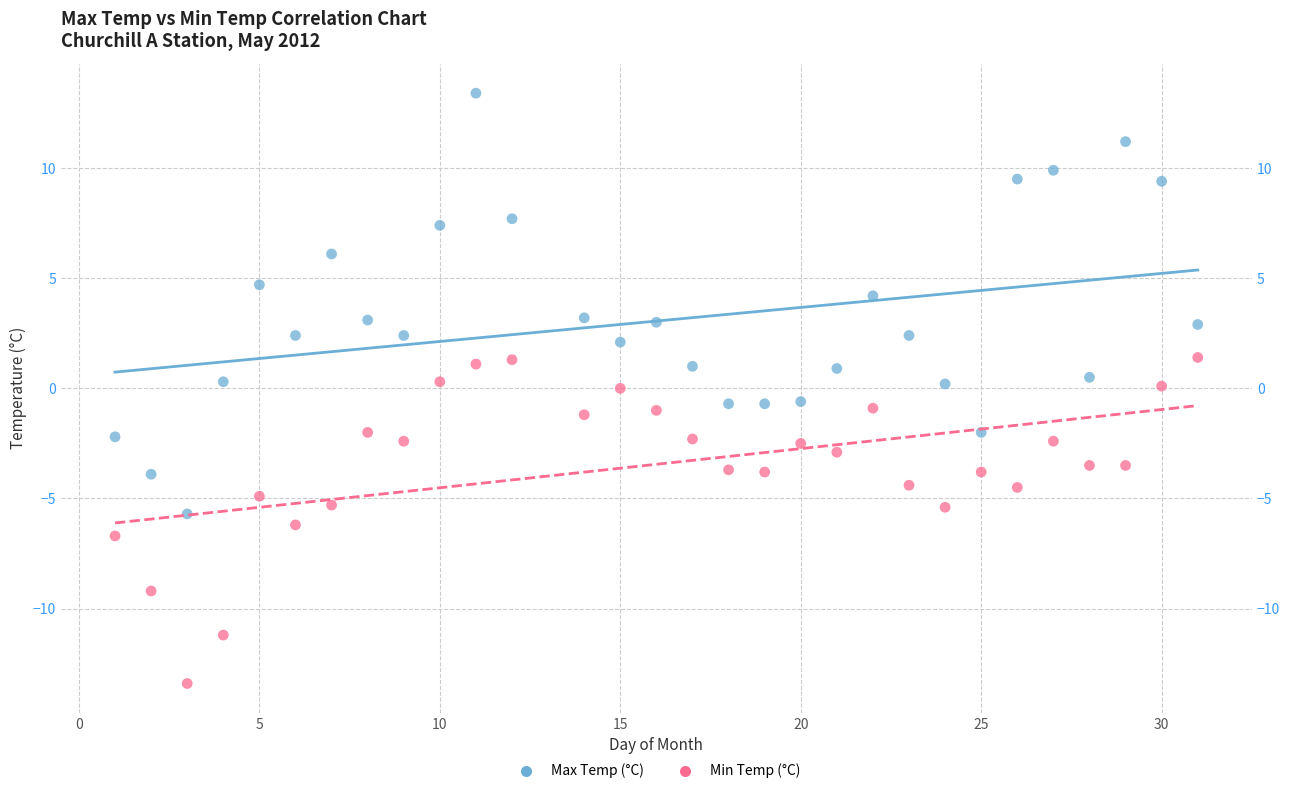

Which series reaches the maximum Y coordinate?

Max Temp (°C)